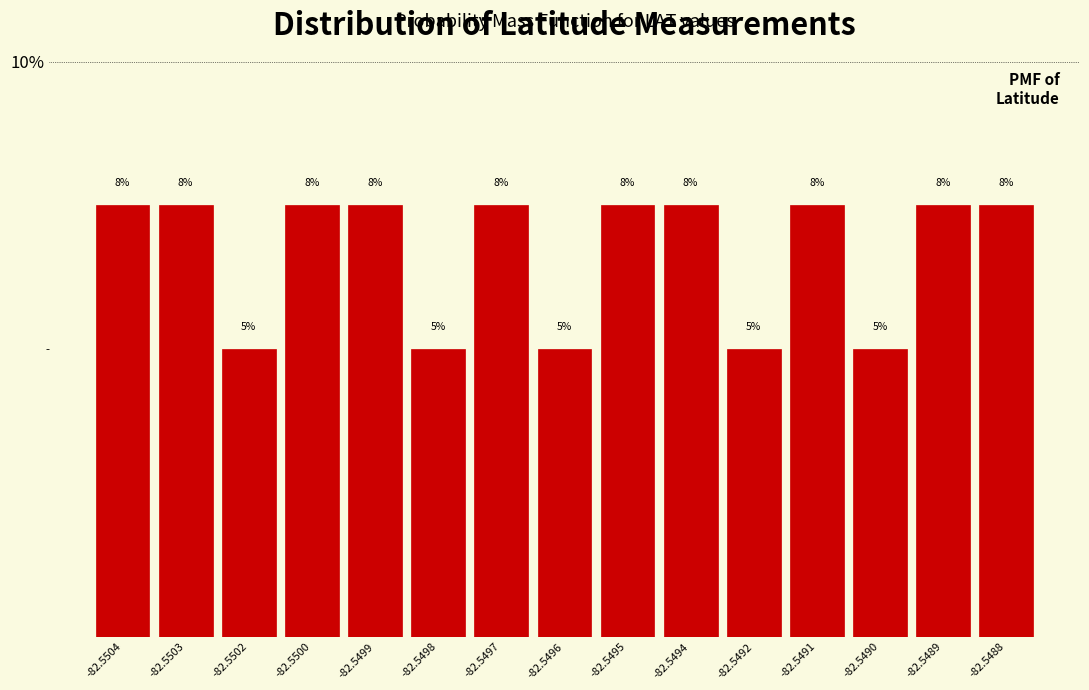

Does the chart contain any negative values?

No